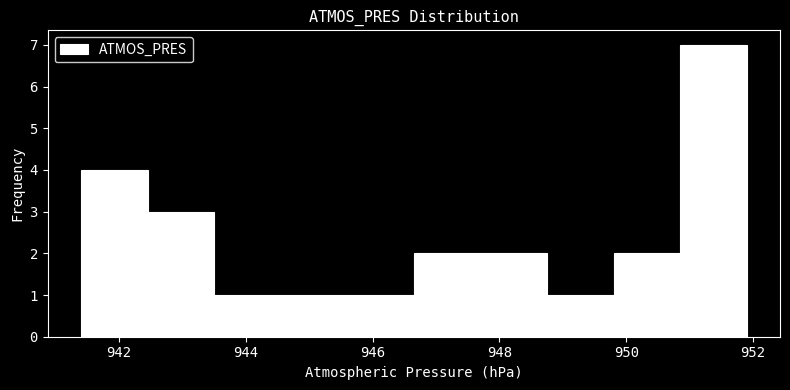

Over which range of the x-axis is the bar tallest?

950.85 to 951.90